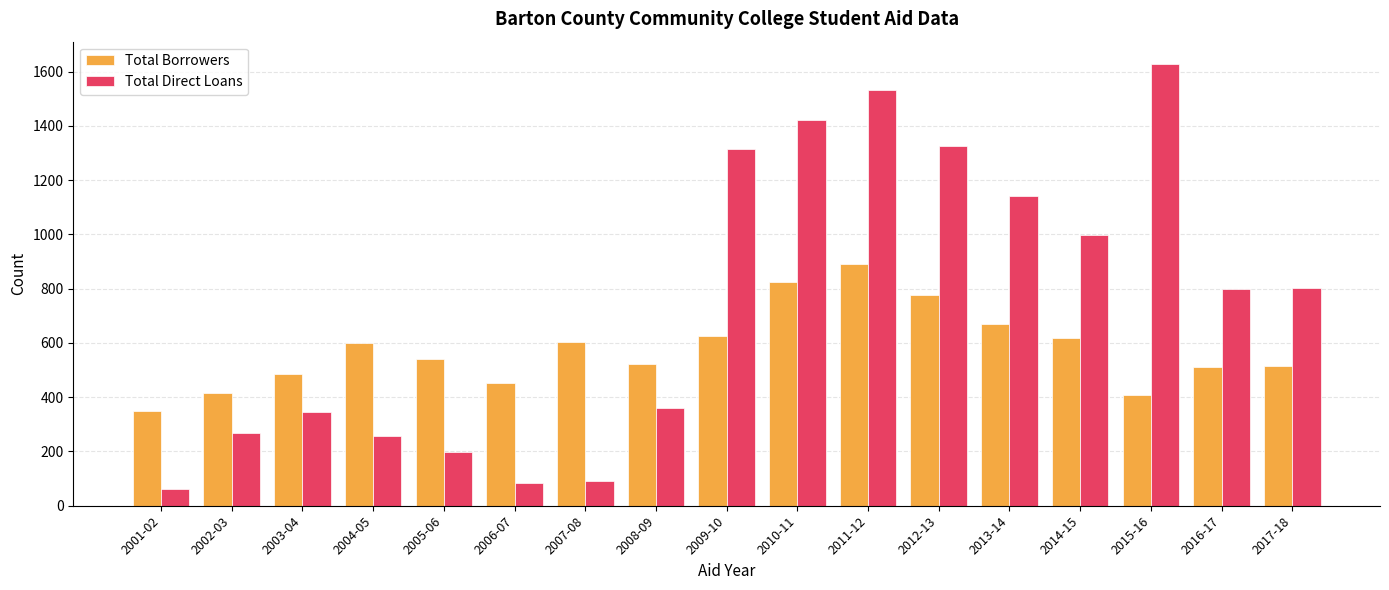

Where does the Total Borrowers series first go above 542?

2004-05